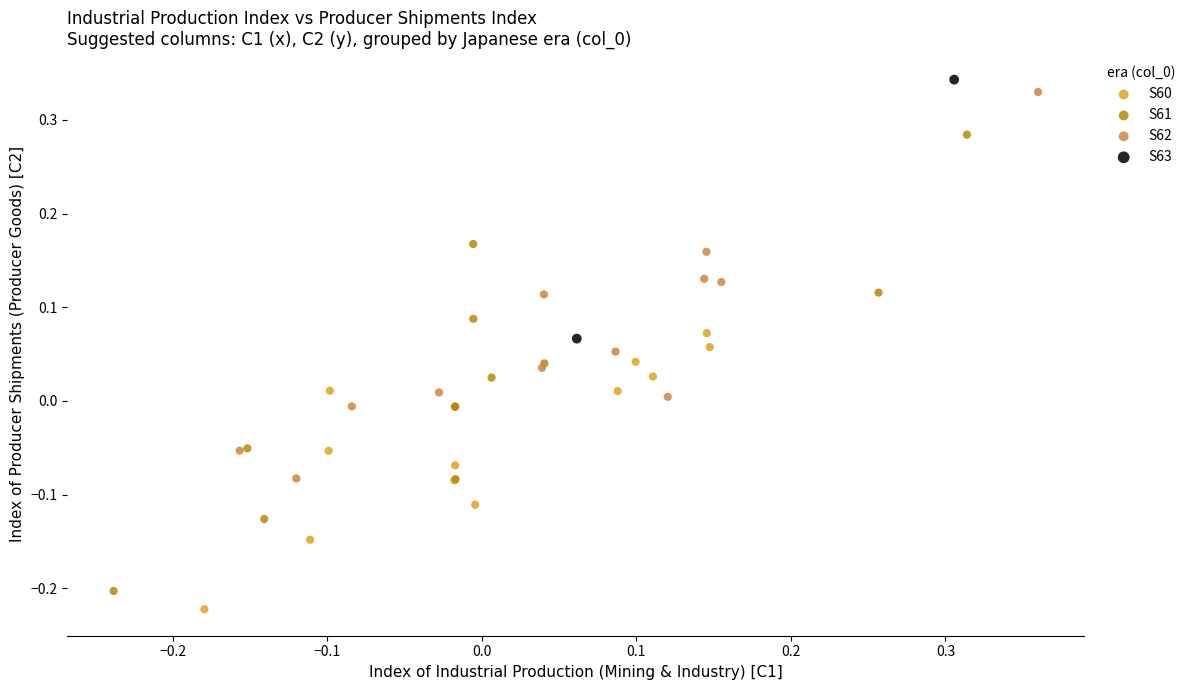

Which series contains the highest Y value?

S63